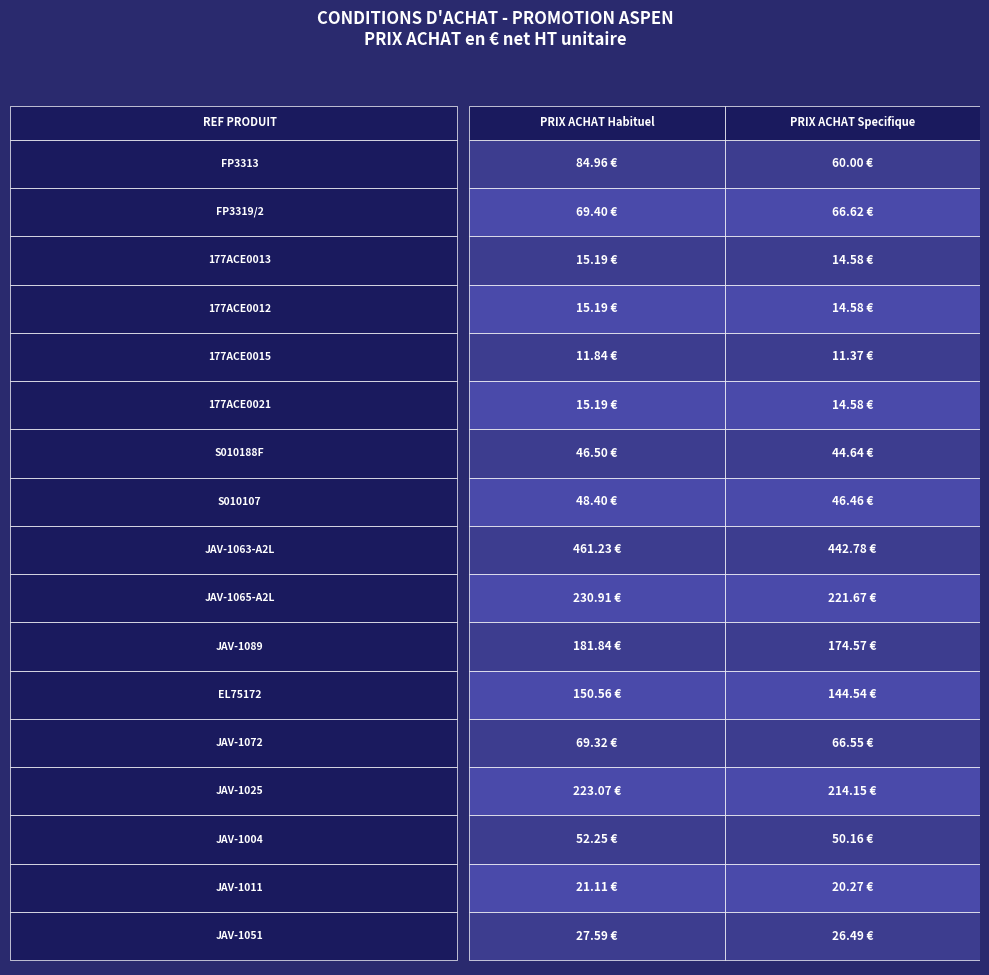

How many series are shown in this chart?

17